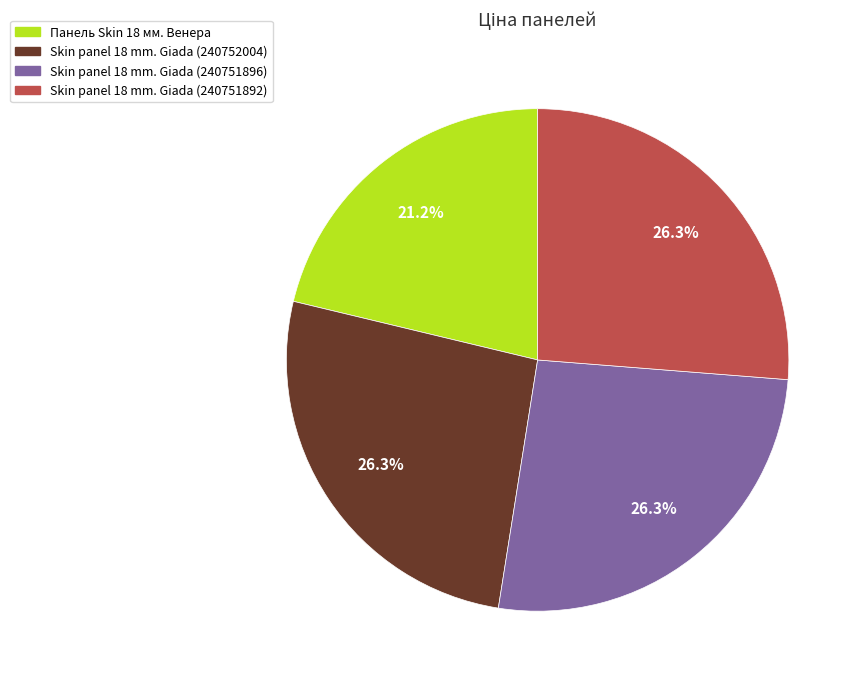

Is it true that Панель Skin 18 мм. Венера is 11% of the pie?

False